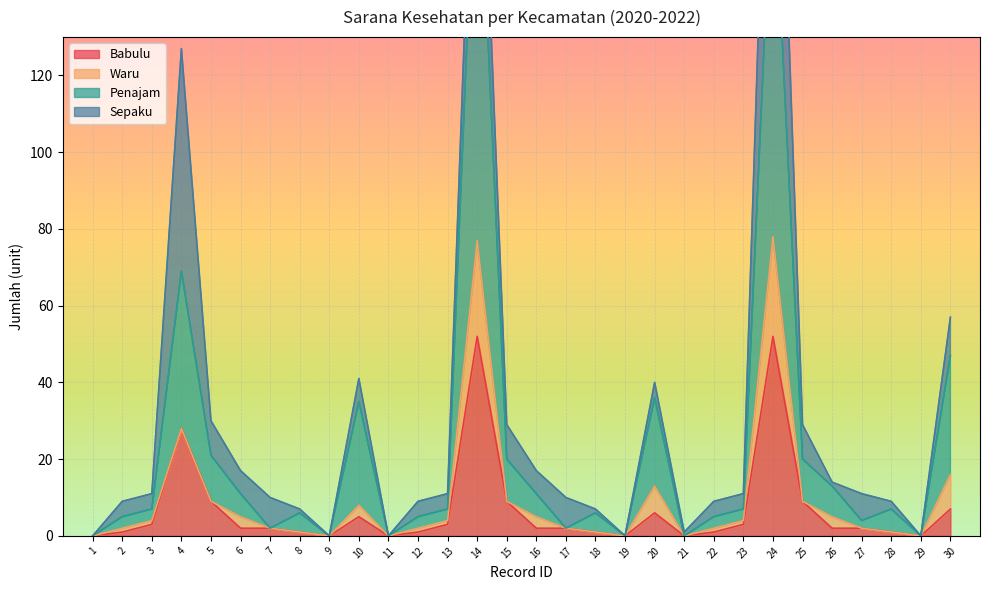

The value of Penajam at 8 is 4. True or false?

False